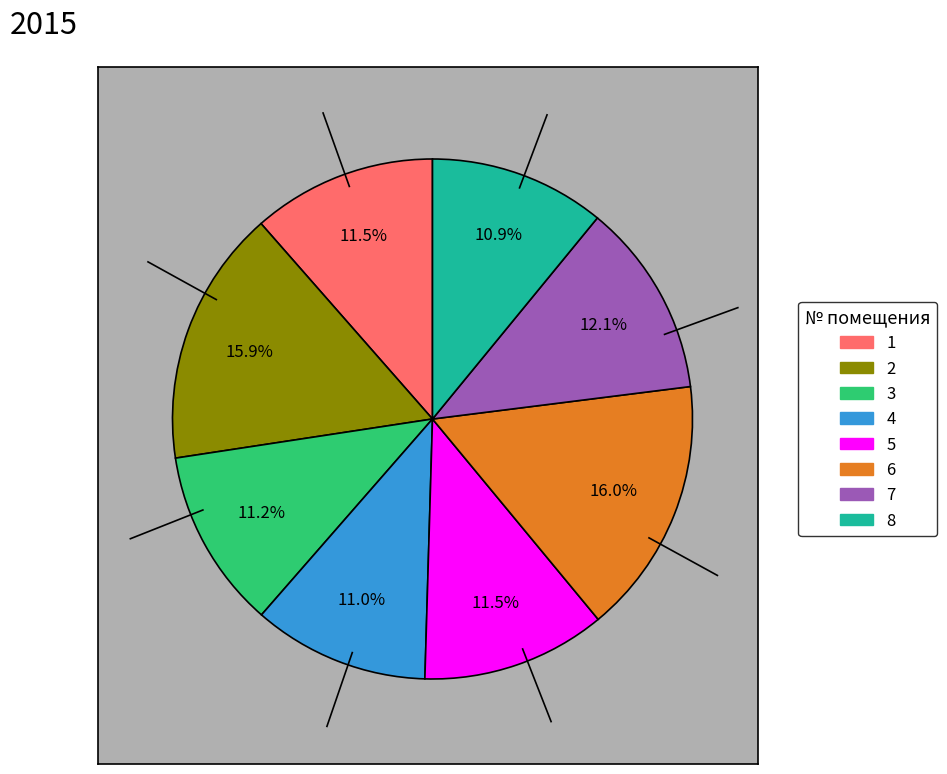

To the nearest percent, what is the average slice percentage?

12%